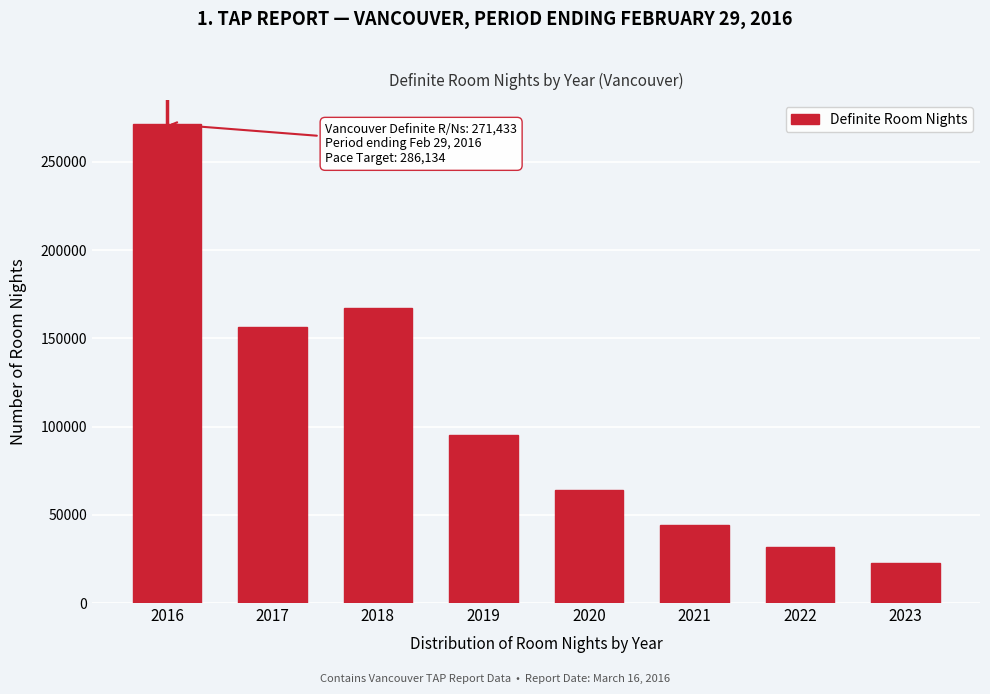

Reading left to right, transcribe all the data shown in this chart.

2016=271433	2017=156435	2018=167131	2019=95109	2020=64146	2021=44312	2022=32014	2023=22743